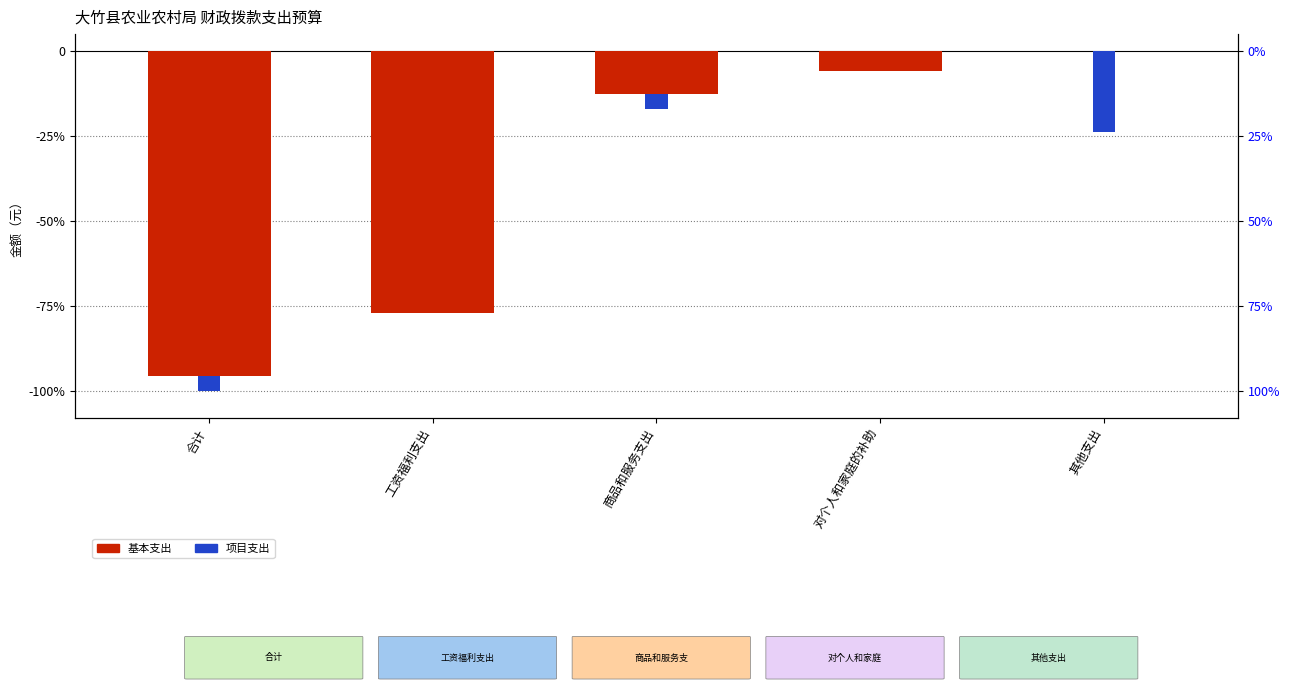

Is it true that 项目支出 equals -0.2 at 其他支出?

True